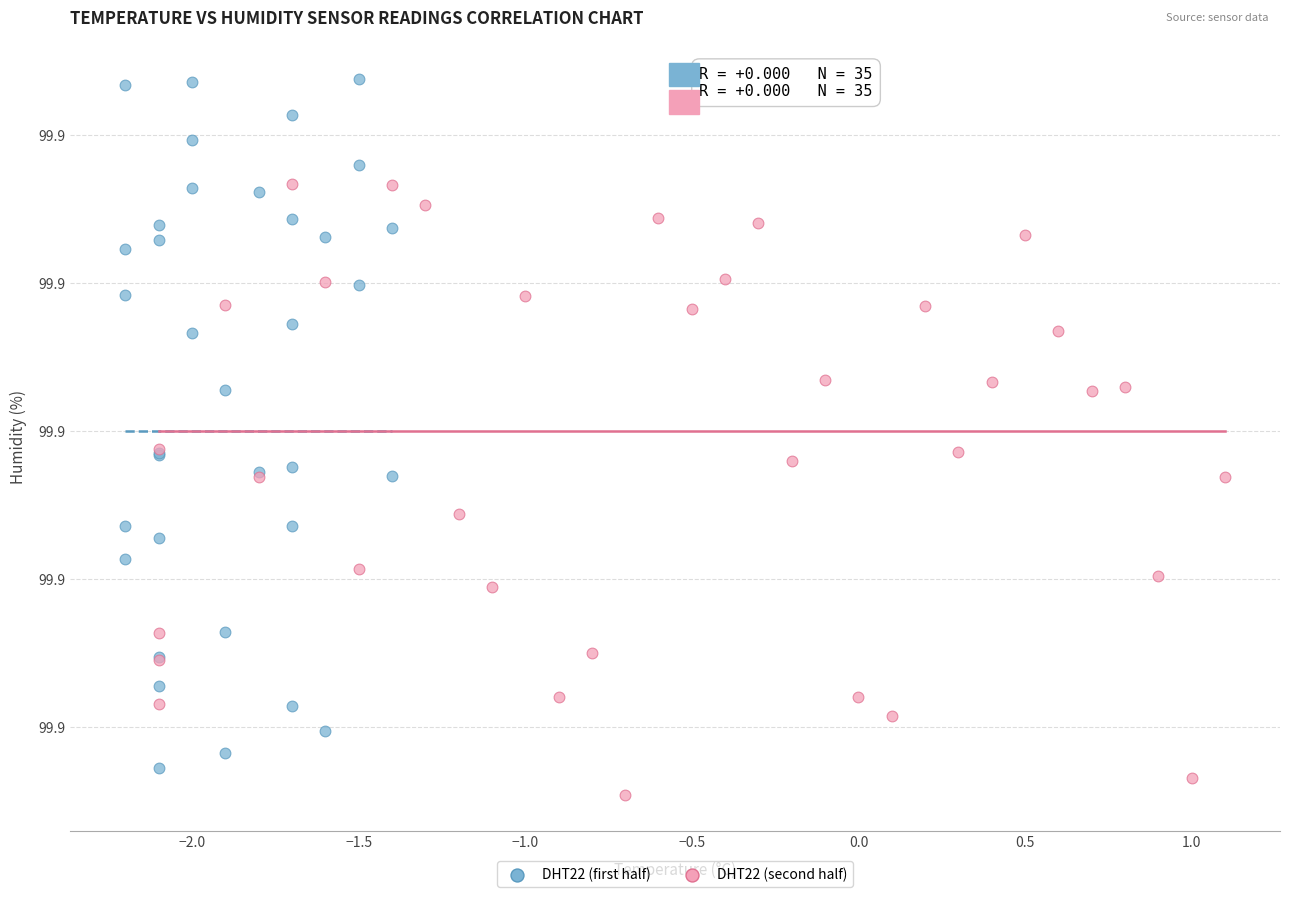

Which series has the largest Y range (max minus min)?

DHT22 (first half)